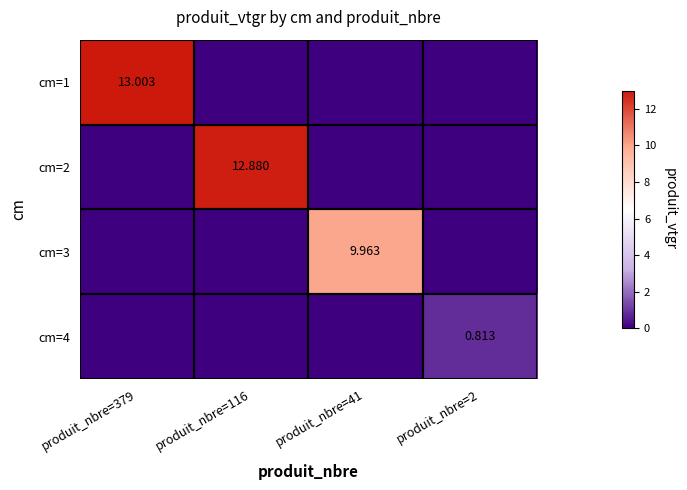

At which category is the sum across all series the highest?

produit_nbre=379